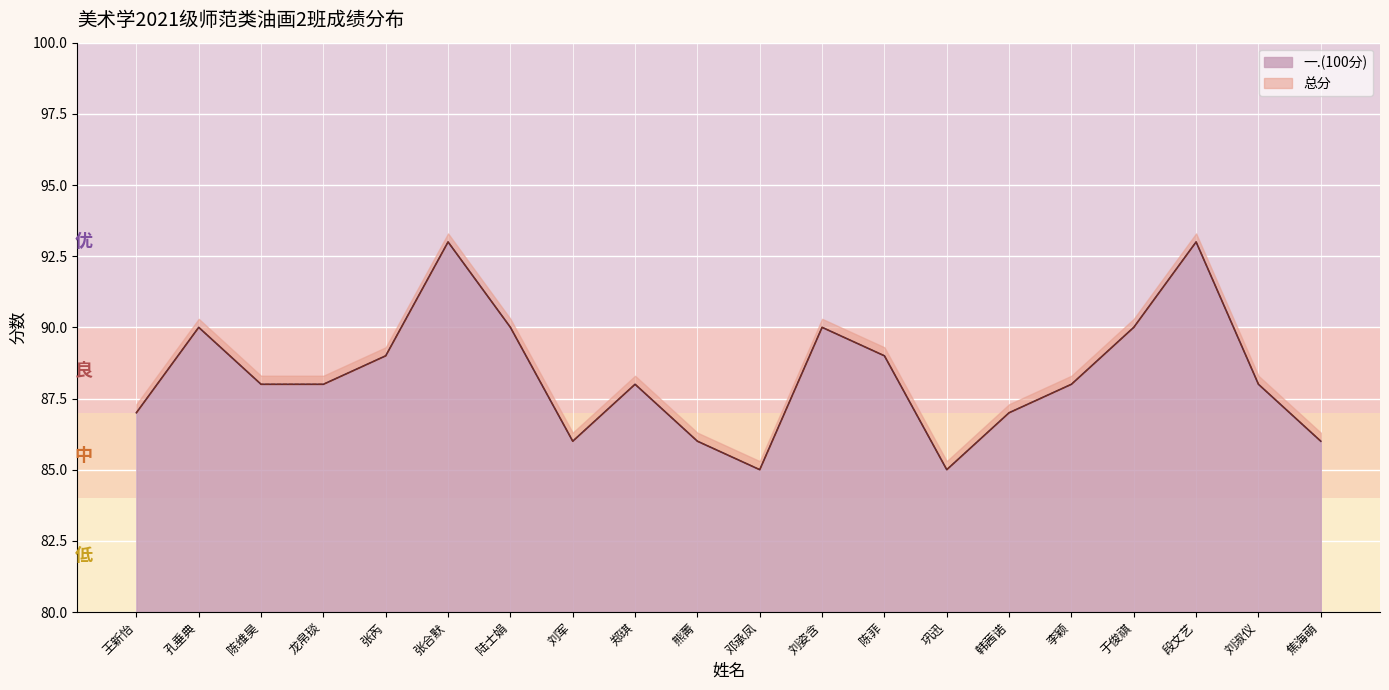

In 总分, how many points are lower than both neighbors (excluding endpoints)?

3